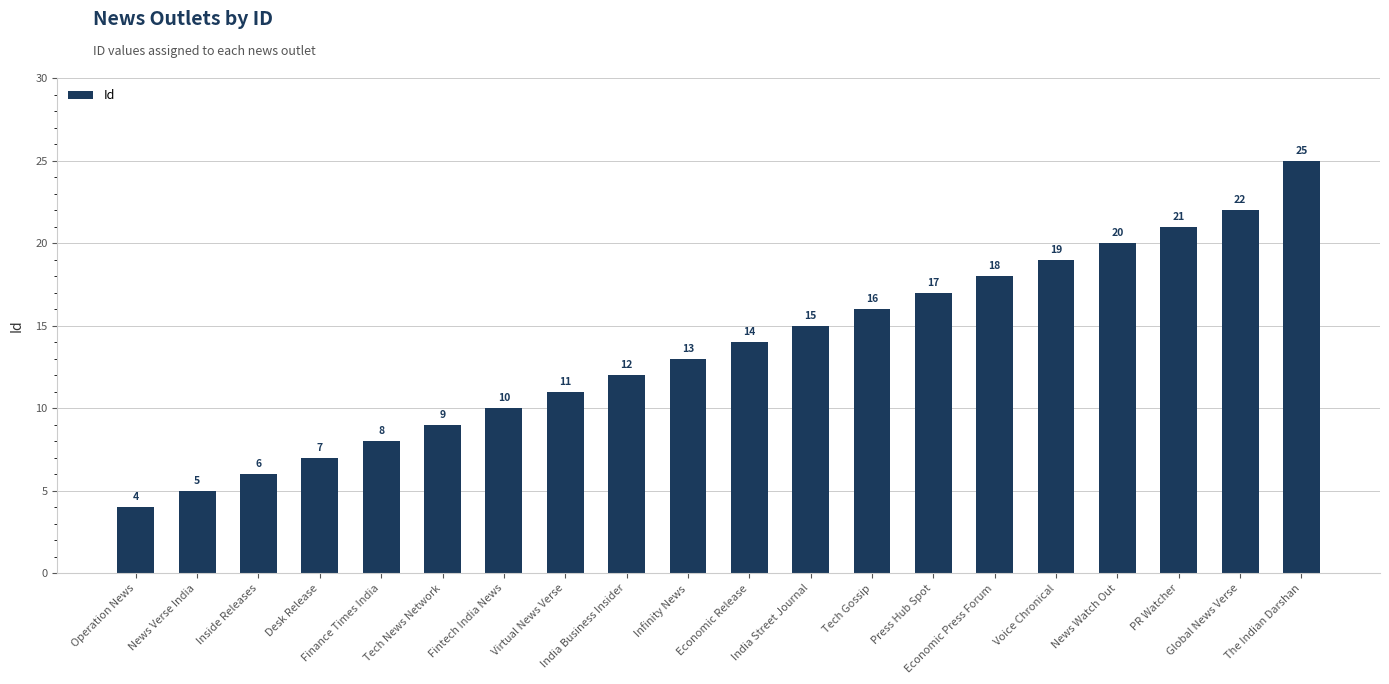

At which category does the chart reach its minimum across all series?

Operation News